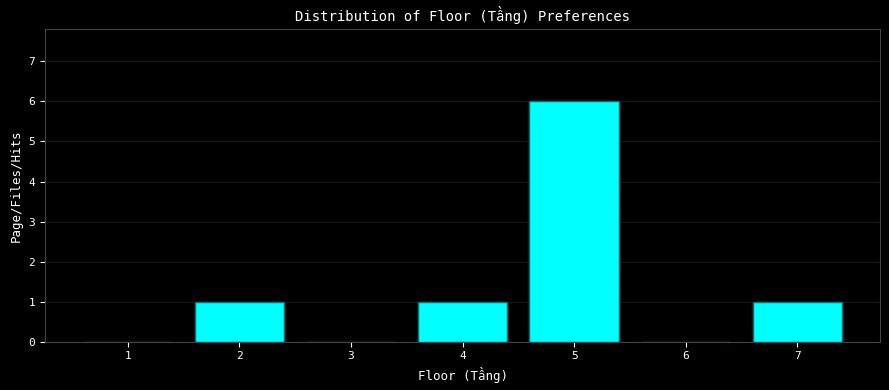

Reading left to right, extract all data points from this chart.

1=0	2=1	3=0	4=1	5=6	6=0	7=1